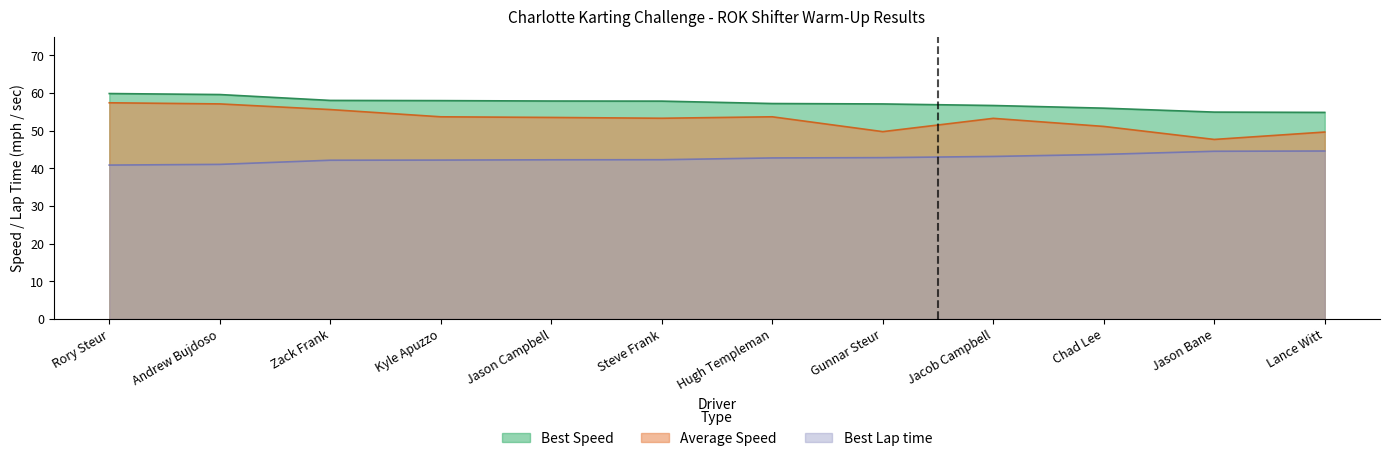

Count the number of categories in the chart.

12